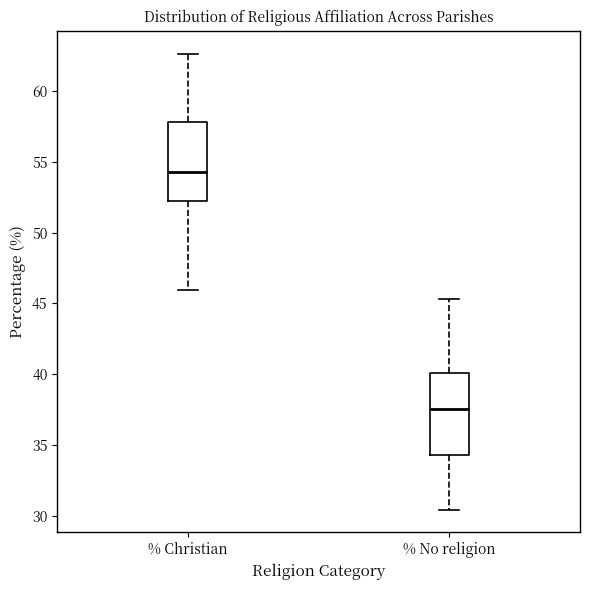

Reading left to right, read every box against the y-axis: the position of its median line, the range the box covers, and the ends of its whiskers. The values are not printed on the chart, so give them approximately, as read against the axis.

% Christian: median 54.5, box 52.0 to 58.0, whiskers 46.0 to 62.5
% No religion: median 37.5, box 34.5 to 40.0, whiskers 30.5 to 45.5